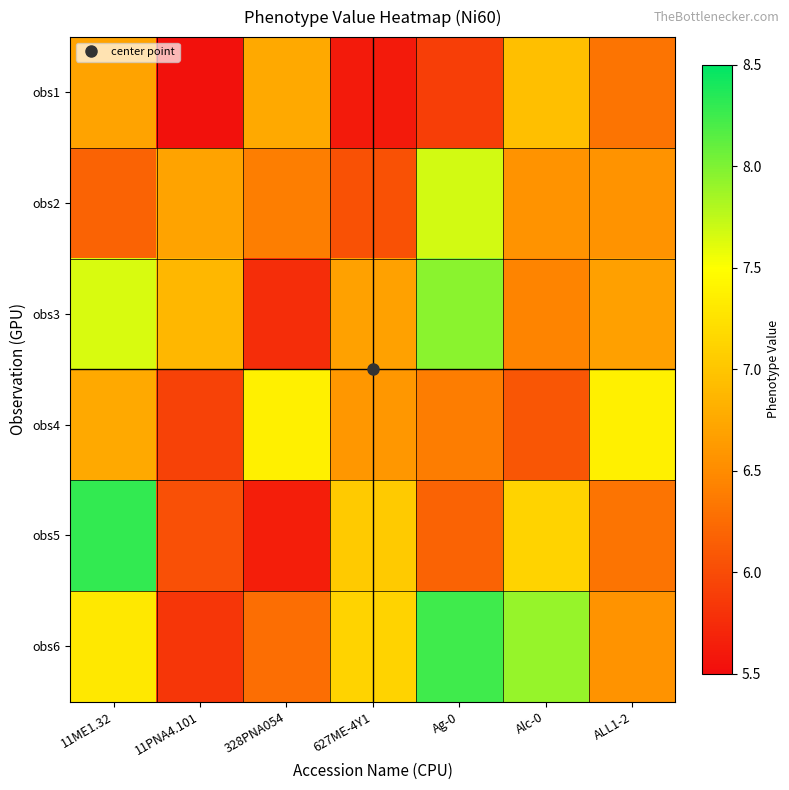

Reading left to right, transcribe all the data shown in this chart.

obs1: 11ME1.32=6.7	11PNA4.101=5.5	328PNA054=6.8	627ME-4Y1=5.6	Ag-0=5.9	Alc-0=6.9	ALL1-2=6.3
obs2: 11ME1.32=6.2	11PNA4.101=6.7	328PNA054=6.4	627ME-4Y1=6.1	Ag-0=7.7	Alc-0=6.6	ALL1-2=6.6
obs3: 11ME1.32=7.7	11PNA4.101=6.9	328PNA054=5.8	627ME-4Y1=6.7	Ag-0=8.0	Alc-0=6.4	ALL1-2=6.7
obs4: 11ME1.32=6.8	11PNA4.101=5.9	328PNA054=7.4	627ME-4Y1=6.6	Ag-0=6.4	Alc-0=6.1	ALL1-2=7.4
obs5: 11ME1.32=8.3	11PNA4.101=6.0	328PNA054=5.6	627ME-4Y1=7.0	Ag-0=6.2	Alc-0=7.1	ALL1-2=6.3
obs6: 11ME1.32=7.3	11PNA4.101=5.8	328PNA054=6.3	627ME-4Y1=7.1	Ag-0=8.2	Alc-0=7.9	ALL1-2=6.6